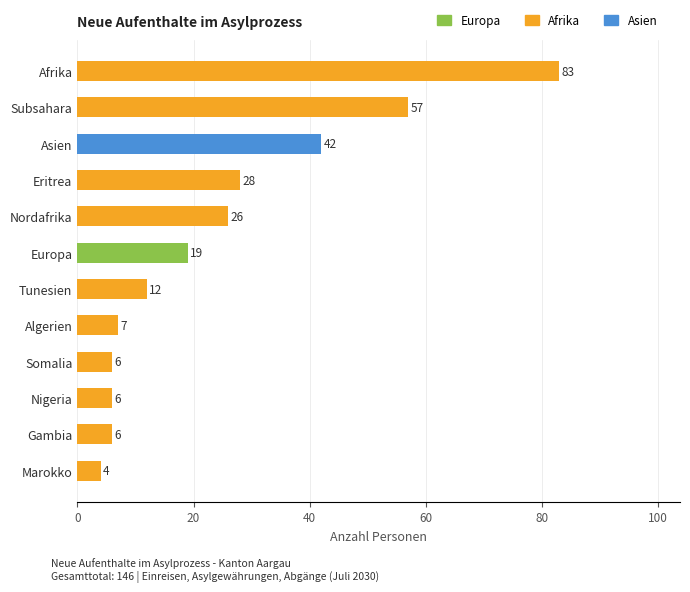

What is the minimum value shown in the chart?

4